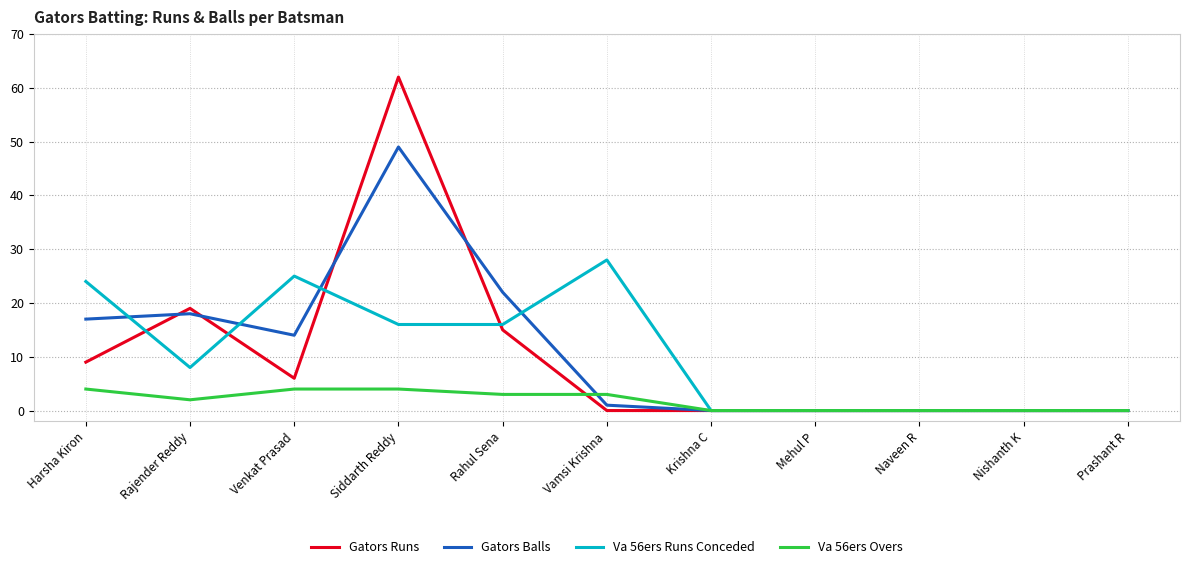

Rank the series by their maximum value, from lowest to highest.

Va 56ers Overs, Va 56ers Runs Conceded, Gators Balls, Gators Runs